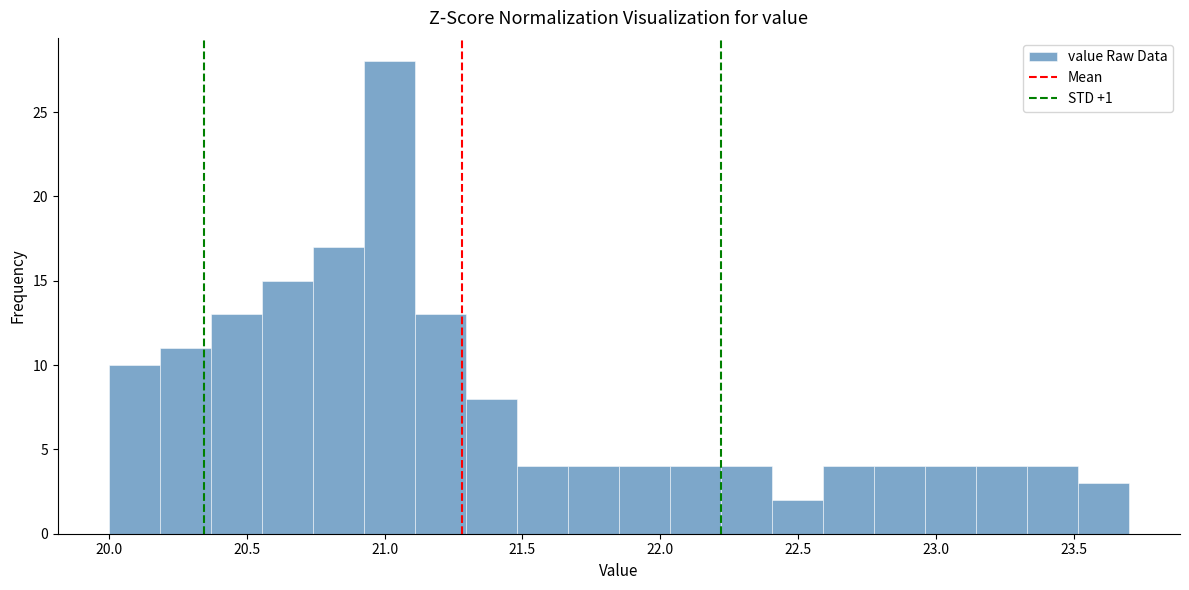

Around what value on the x-axis is the tallest bar? Give the approximate position of its centre, as read against the axis.

21.00